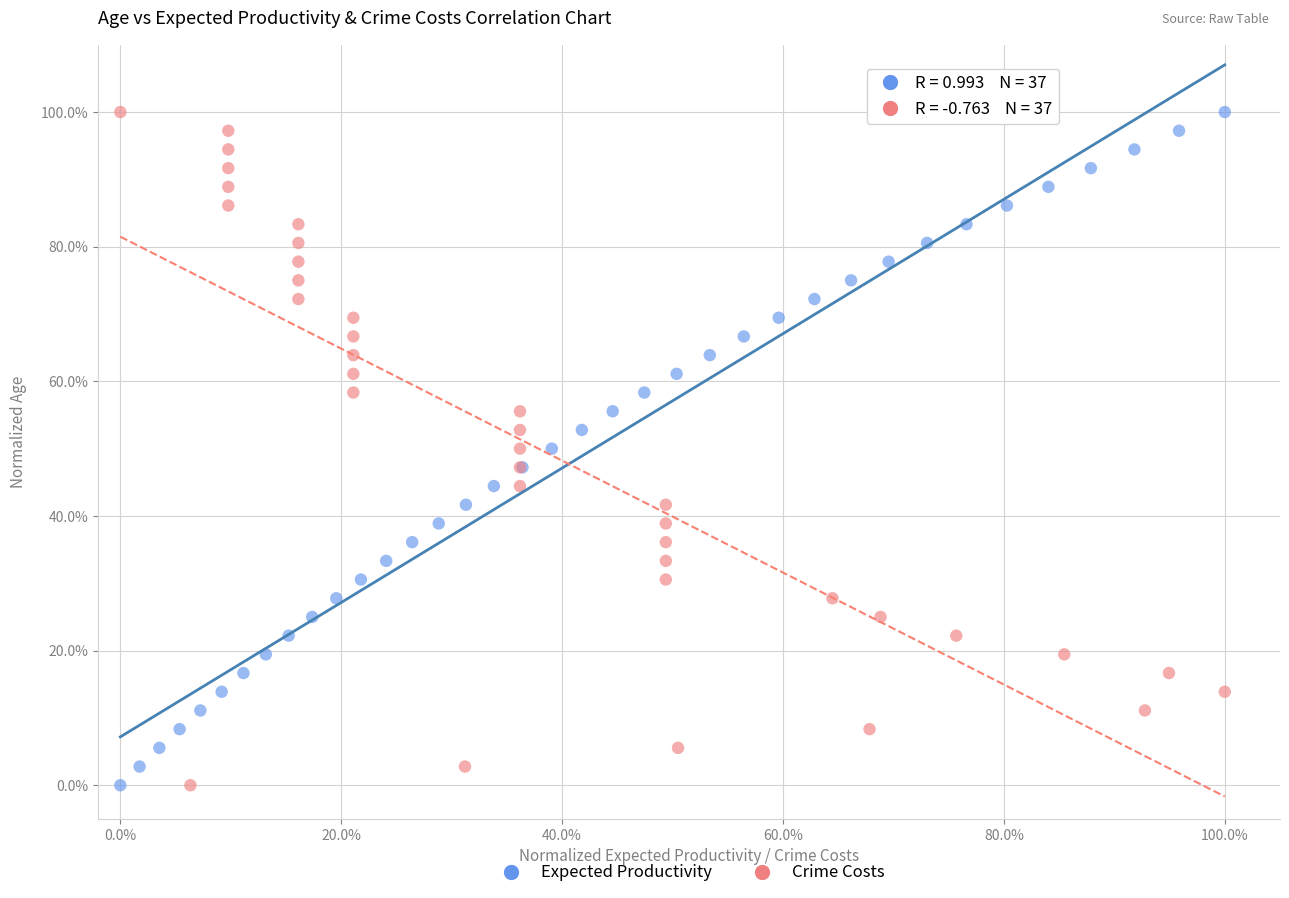

What are all the series names shown in the legend?

Expected Productivity, Crime Costs